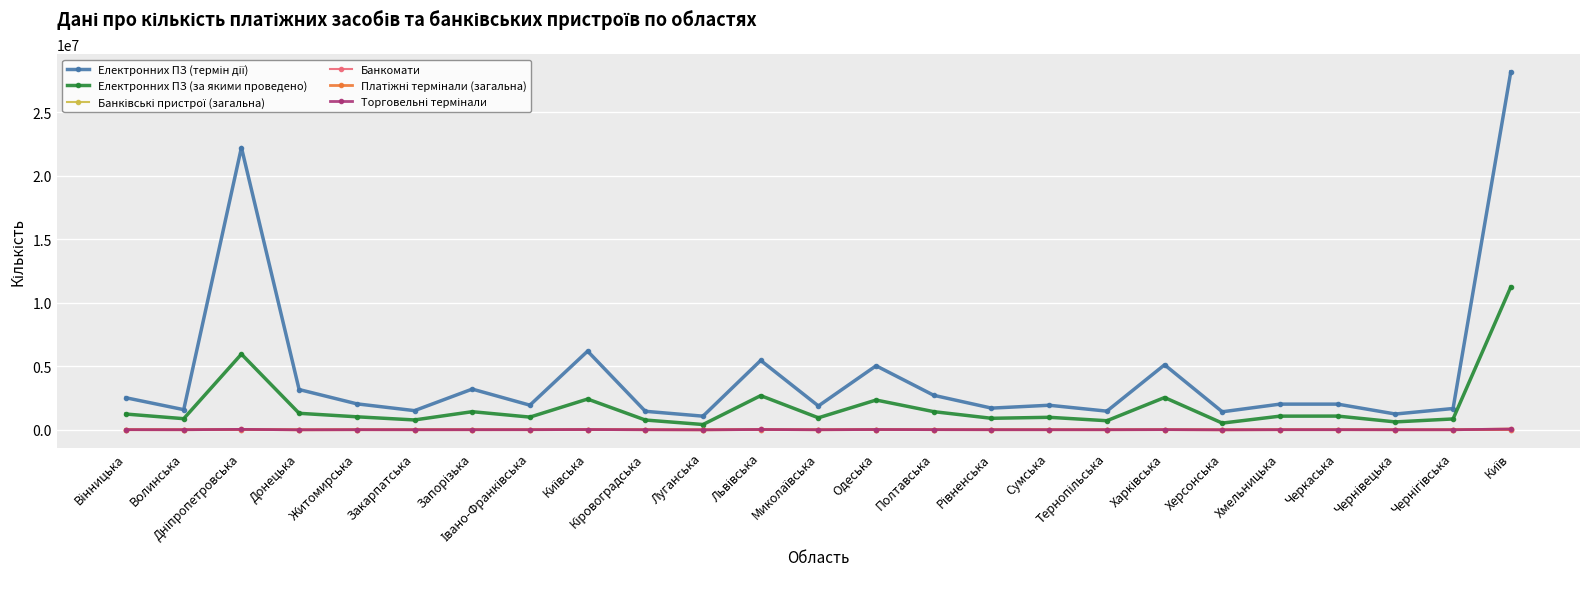

What is the maximum value shown in the chart?

28157924